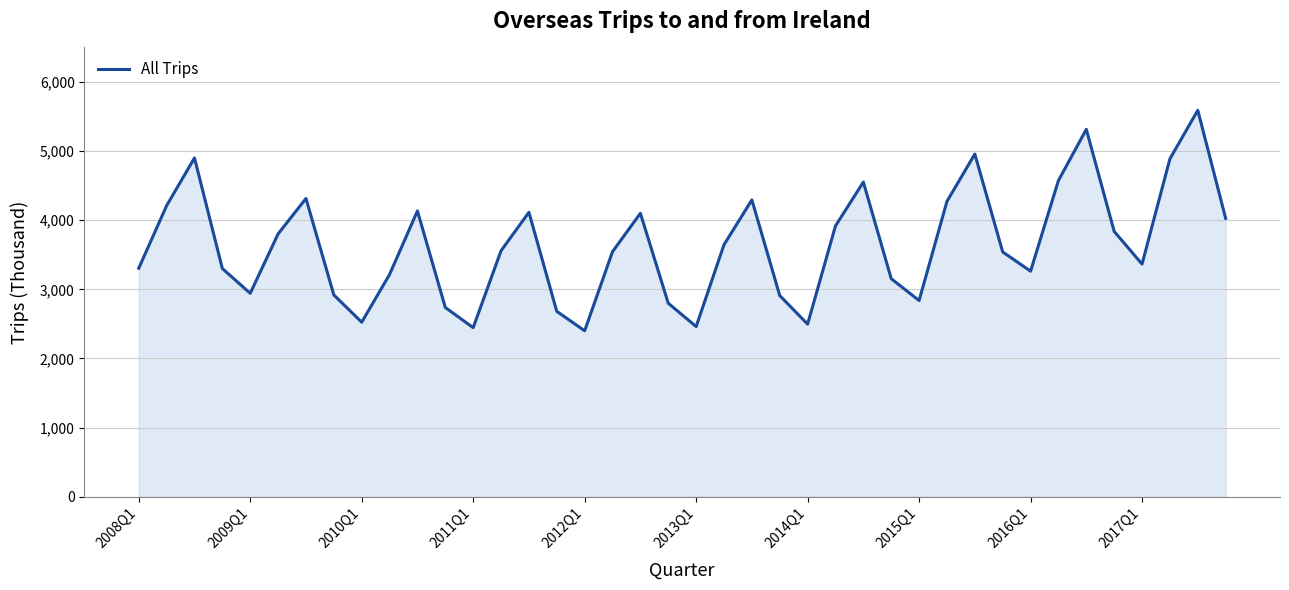

What is the average value?

3646.0